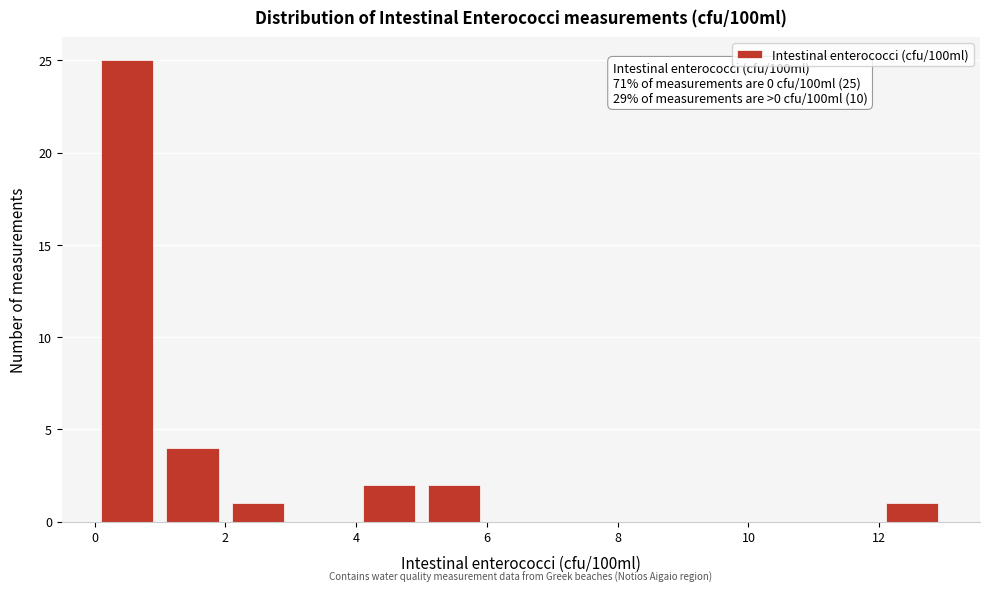

Which range on the x-axis has the tallest bar?

0 to 1